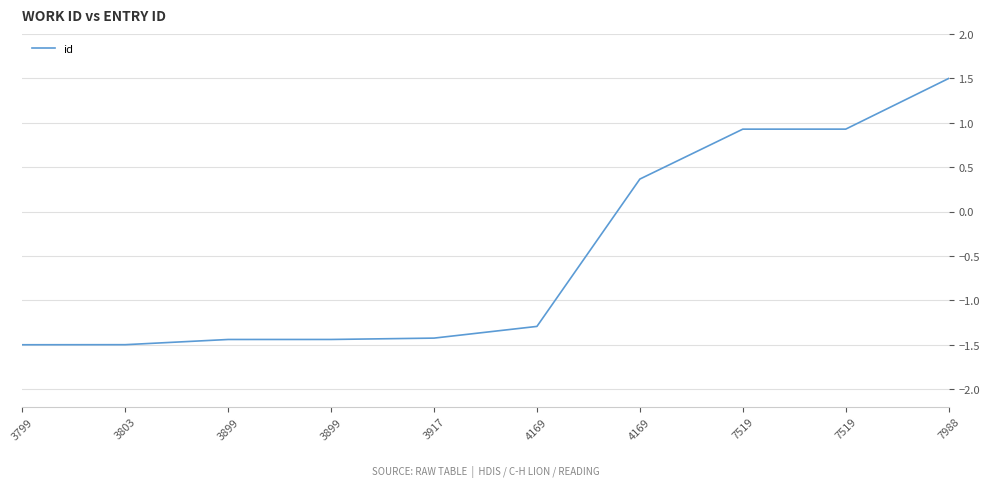

What value does the data have at 7988?

1.5